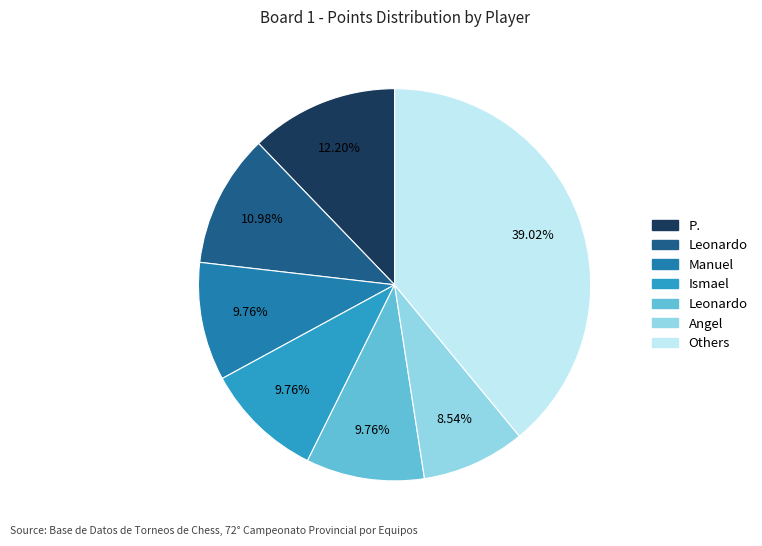

Is there any slice that represents more than half of the pie?

No